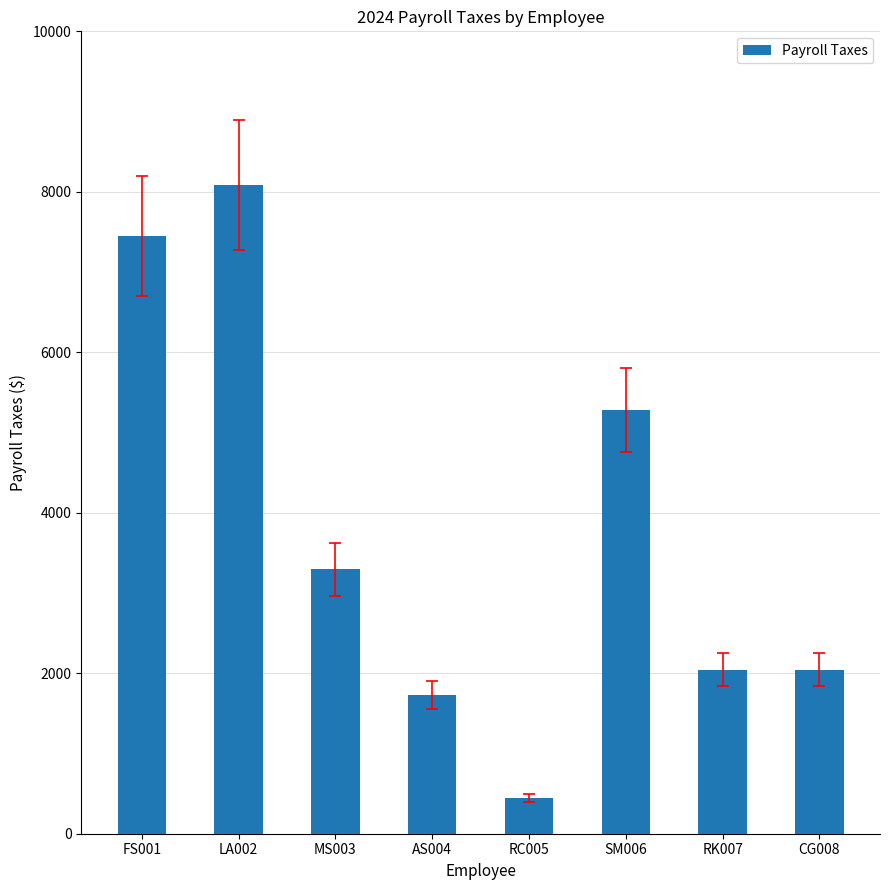

What is the label of the 2nd bar from the left?

LA002